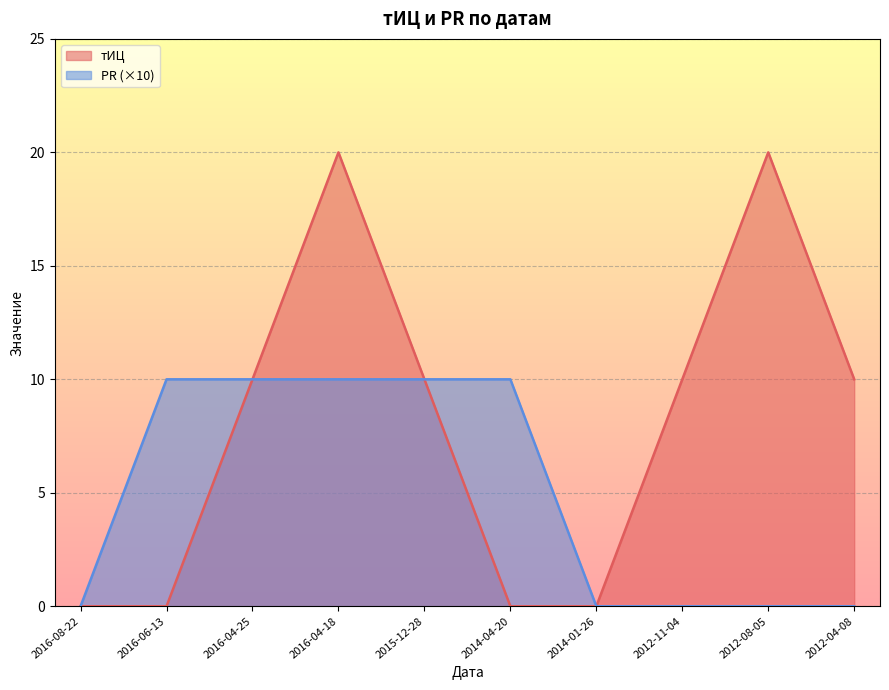

At which category does the chart reach its minimum across all series?

2014-01-26